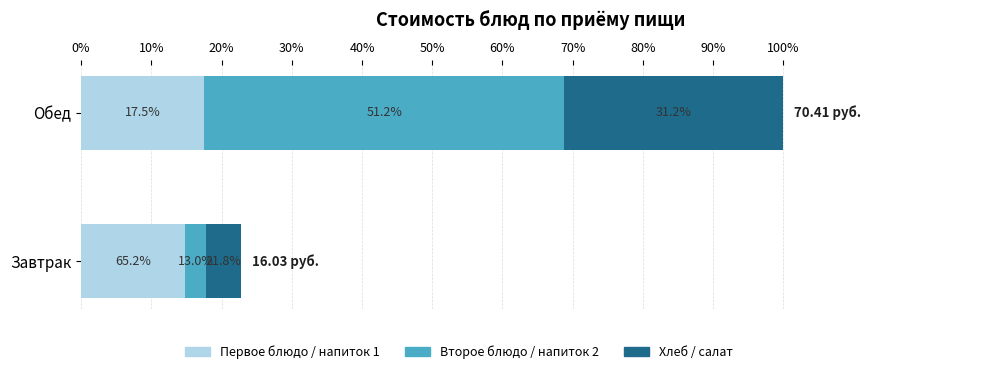

What are all the series names shown in the legend?

Первое блюдо / напиток 1, Второе блюдо / напиток 2, Хлеб / салат